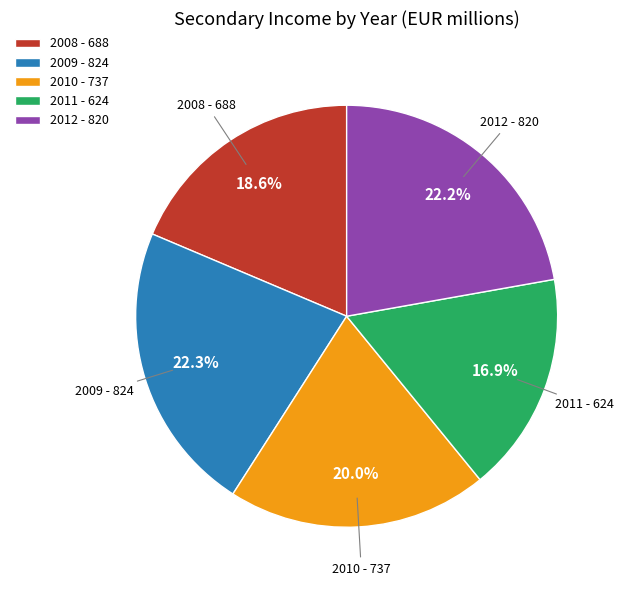

Does any single category account for the majority?

No